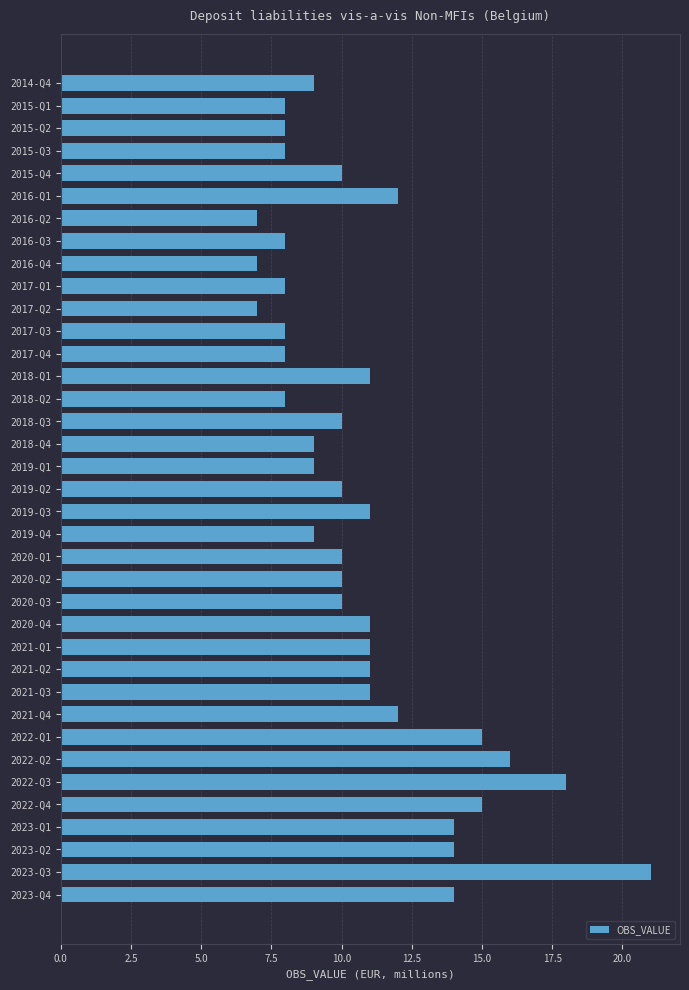

What is the difference between the maximum and minimum values?

14